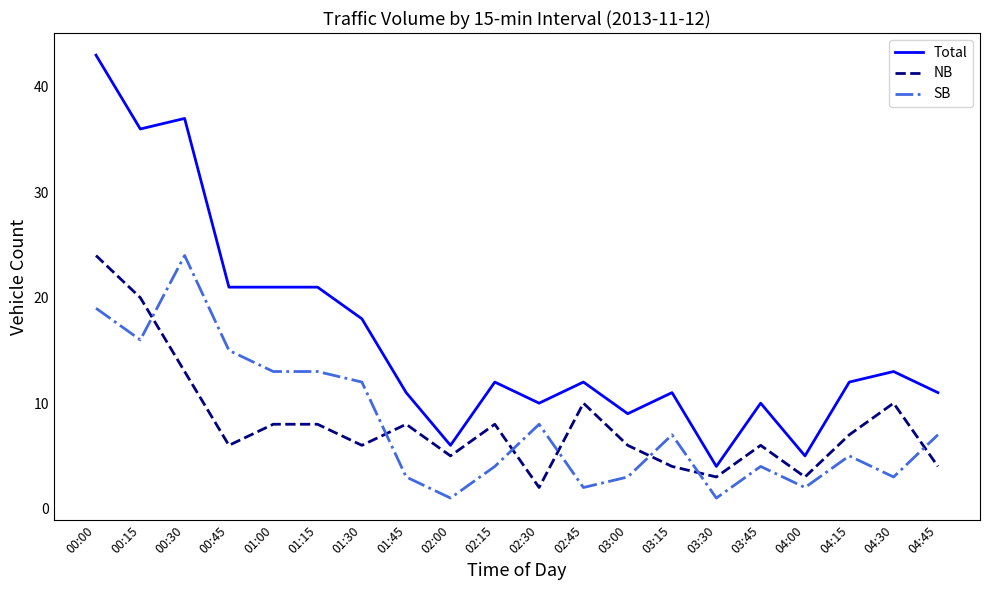

What is the spread (max minus min) of values at 02:15?

8